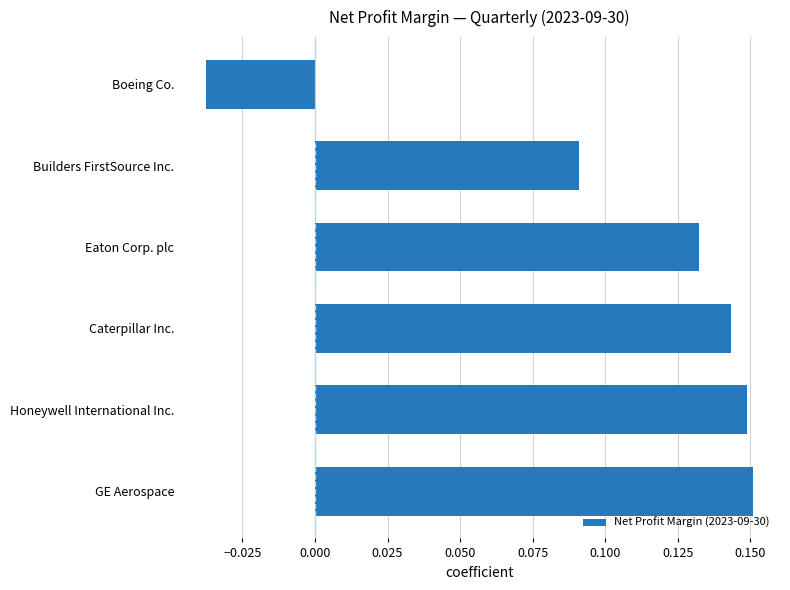

Where is the data nearest to the value 0?

Boeing Co.